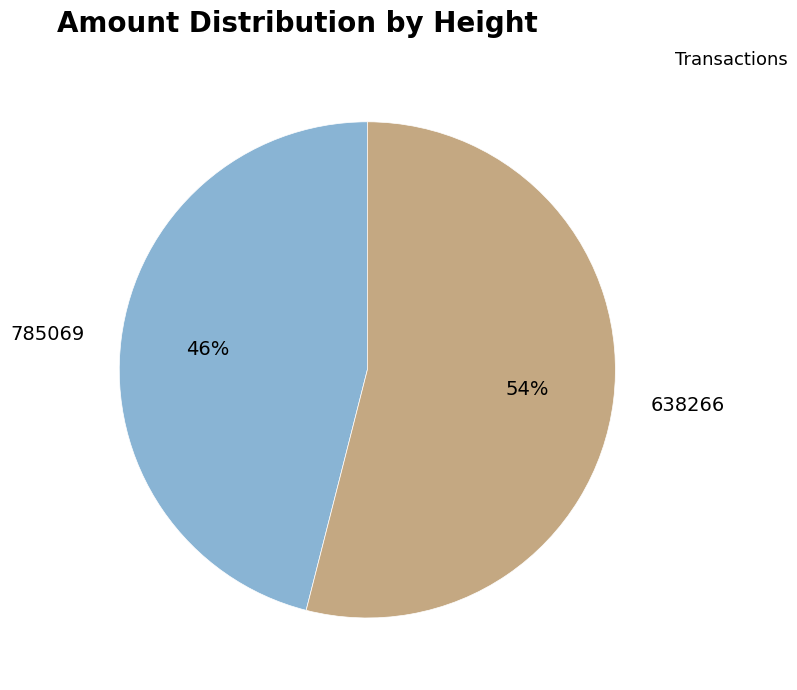

To the nearest percent, what is the combined percentage of 785069 and 638266?

100%